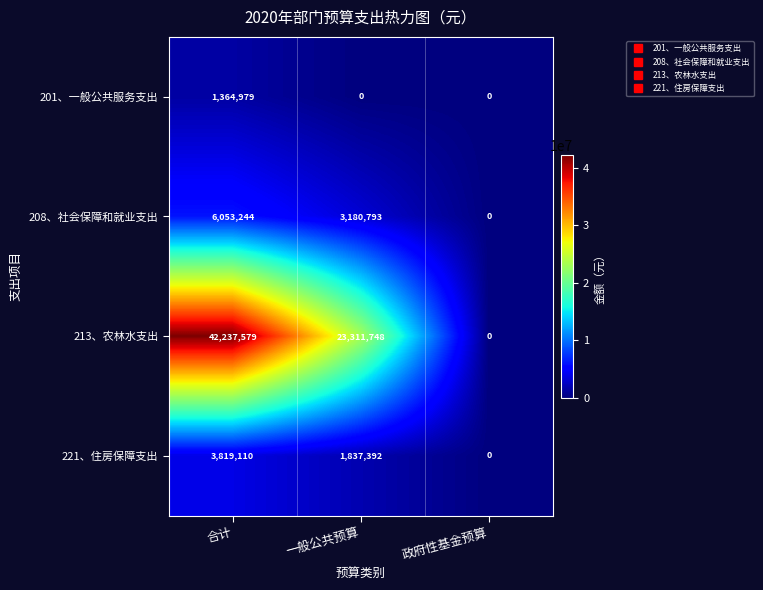

At 一般公共预算, list the series in order from smallest to largest.

201、一般公共服务支出, 221、住房保障支出, 208、社会保障和就业支出, 213、农林水支出